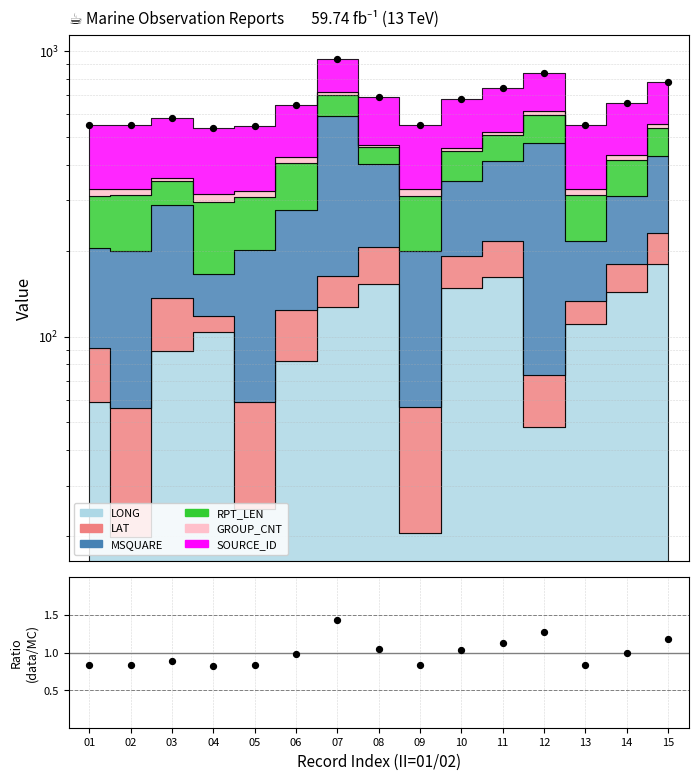

What is the change in value from 03 to 12?

+0.4